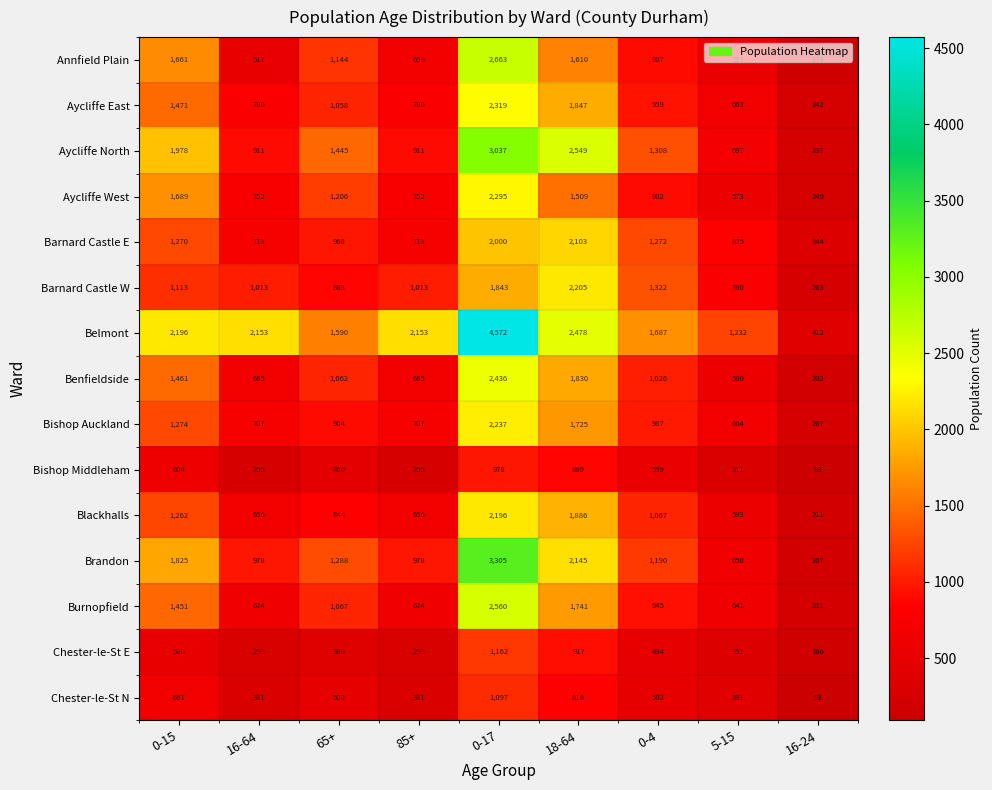

True or false: Aycliffe East has a value of 1058 at 5-15.

False